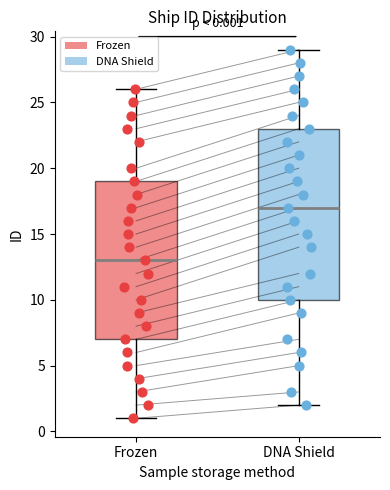

Which box has the highest median line?

DNA Shield